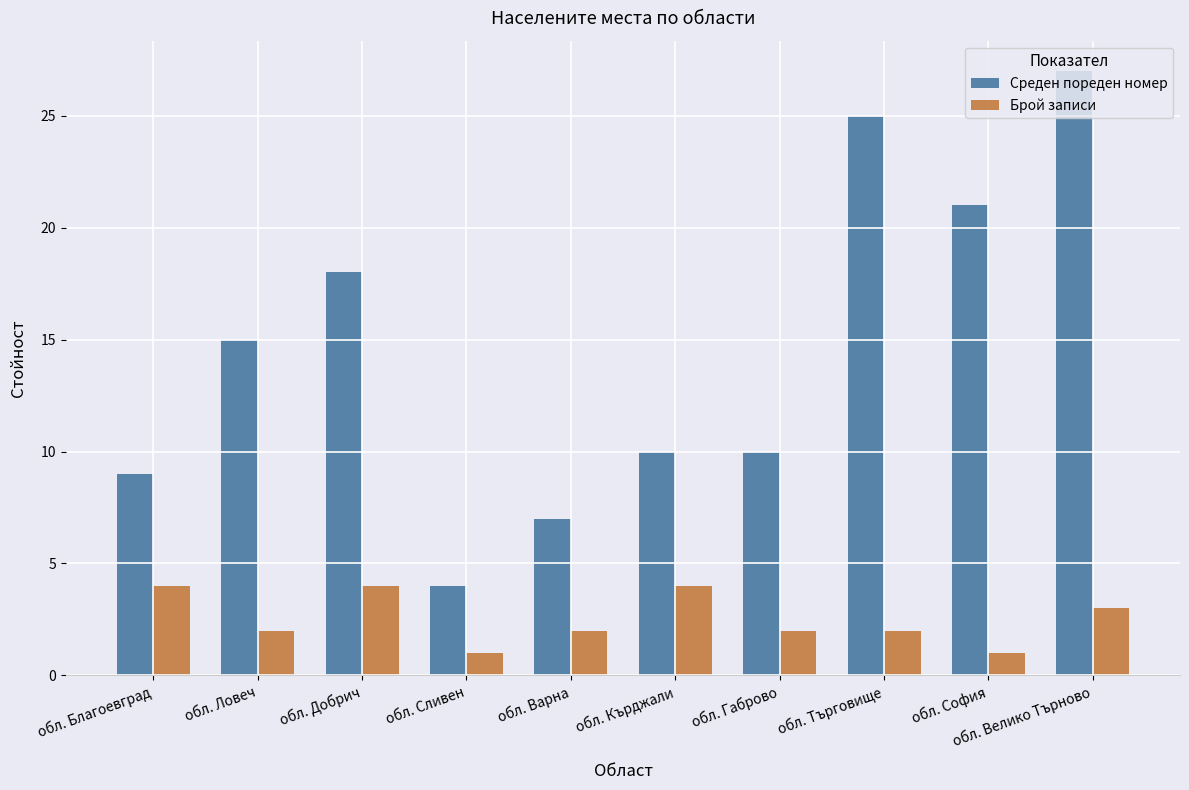

True or false: Брой записи has a value of 2 at обл. Сливен.

False